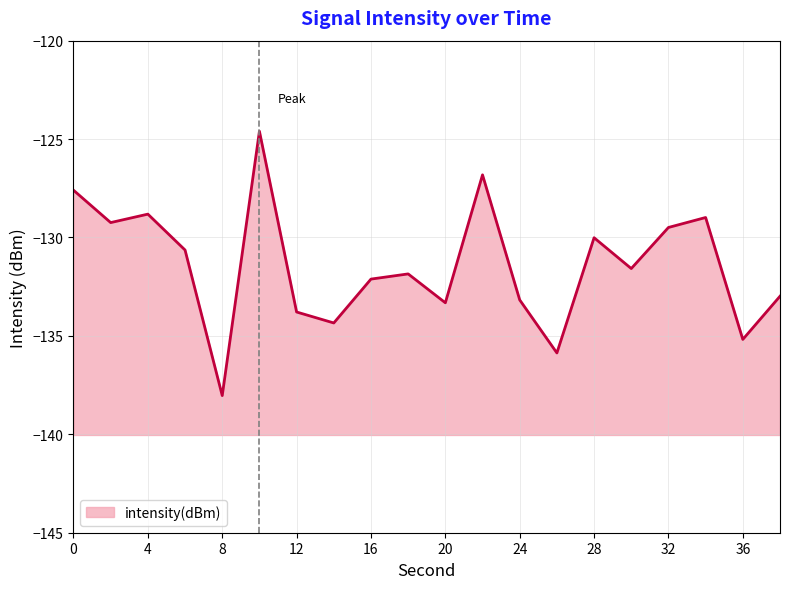

Rank the categories by value from lowest to highest.

8, 26, 36, 14, 12, 20, 24, 38, 16, 18, 30, 6, 28, 32, 2, 34, 4, 0, 22, 10